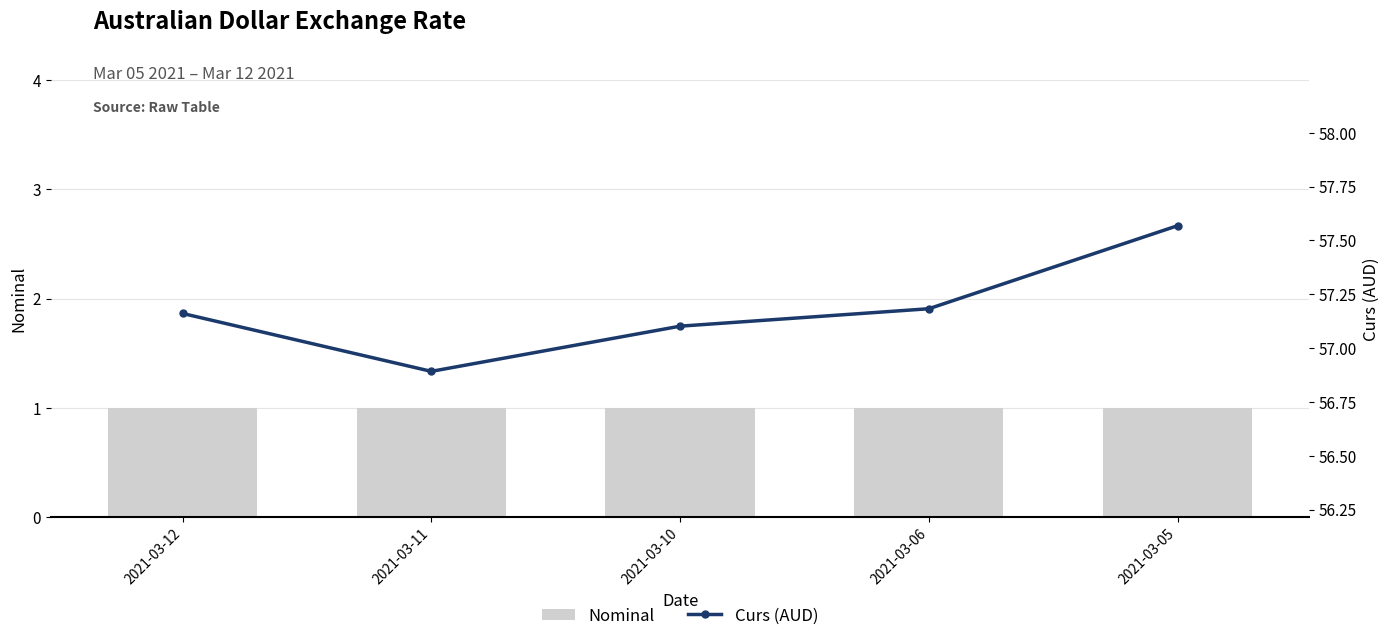

What is the sum of the Nominal values at 2021-03-12 and 2021-03-10?

2.0